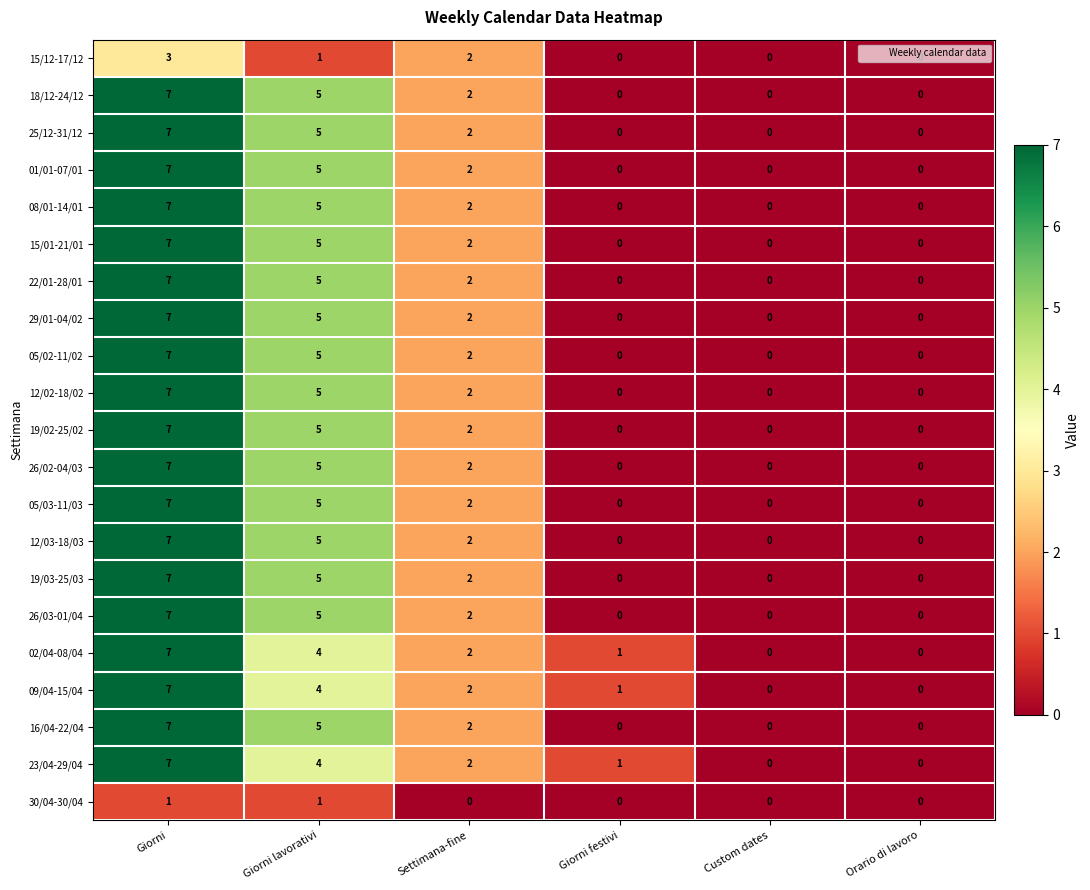

The 18/12-24/12 series shows 2 at Settimana-fine. True or false?

True